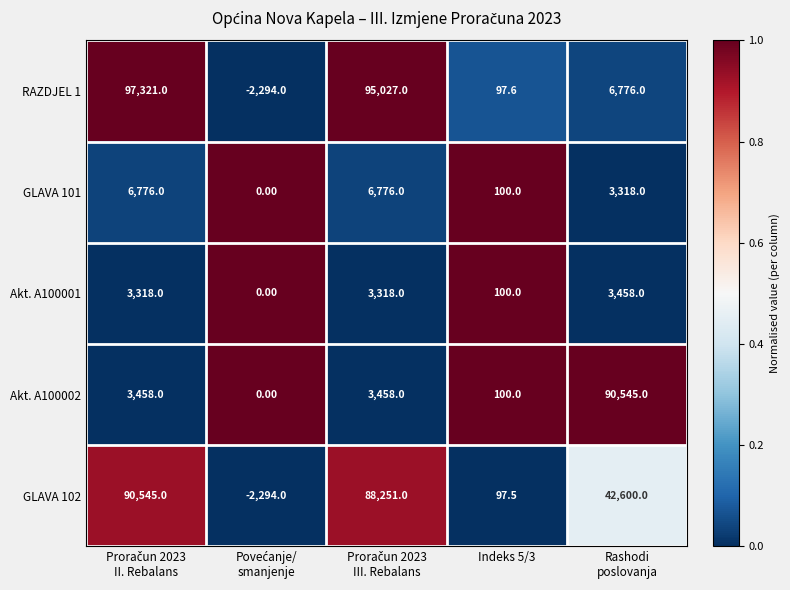

At how many categories does at least one series exceed 12160?

3